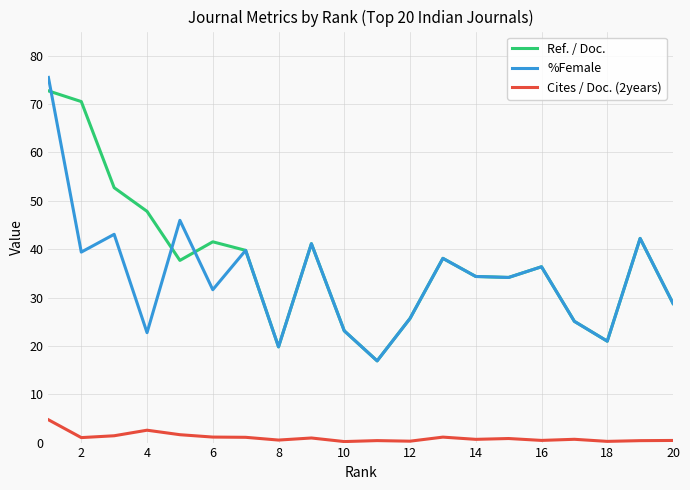

What is the greatest value displayed?

75.5